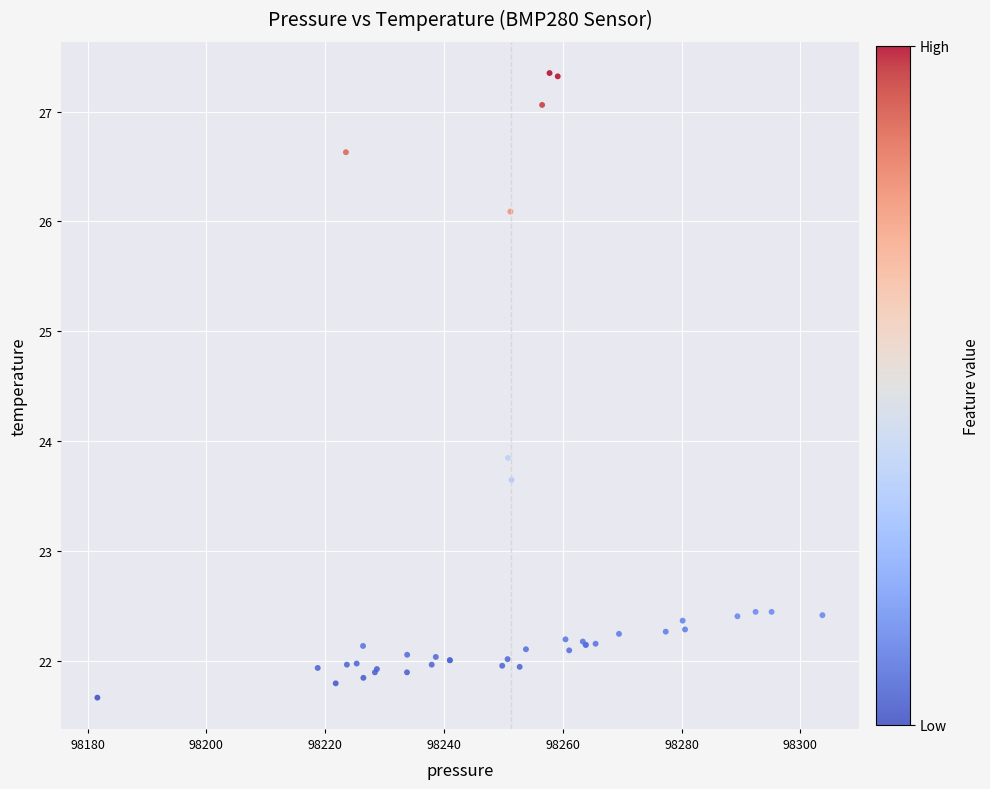

What Y value in the scatter plot is closest to 24?

23.9